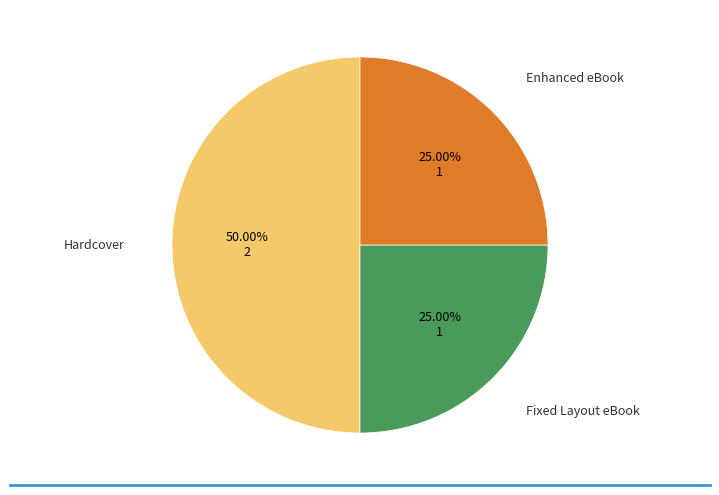

Count the number of slices in the pie.

3